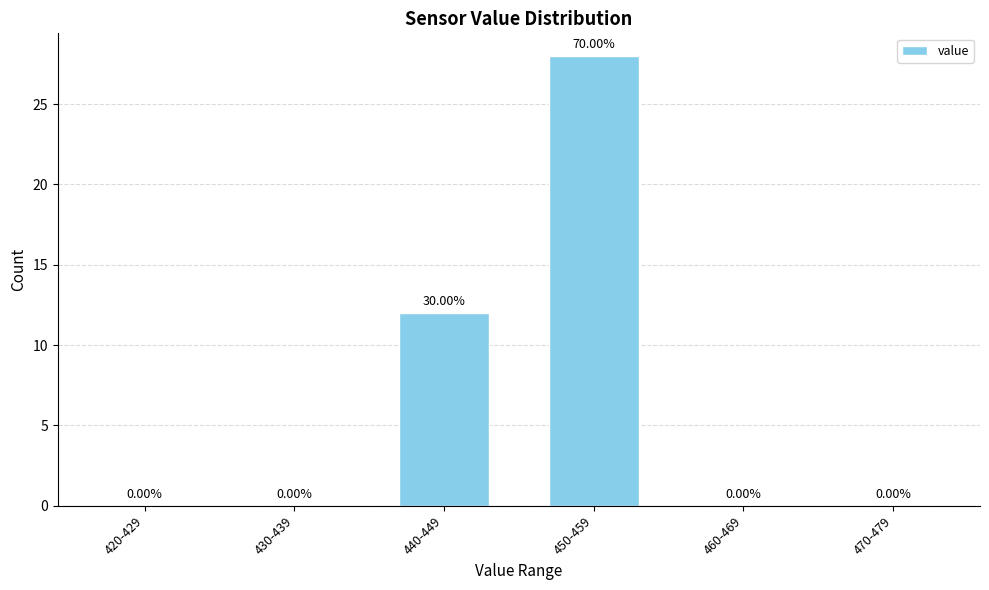

Between 440-449 and 470-479, which is larger?

440-449